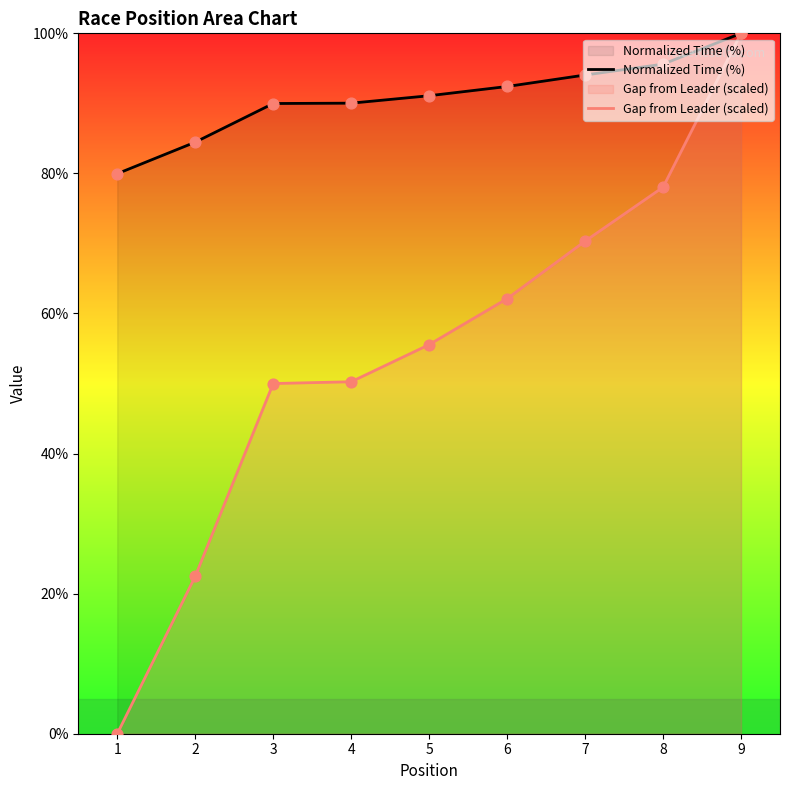

Which series reaches the maximum Y coordinate?

Normalized Time (%)